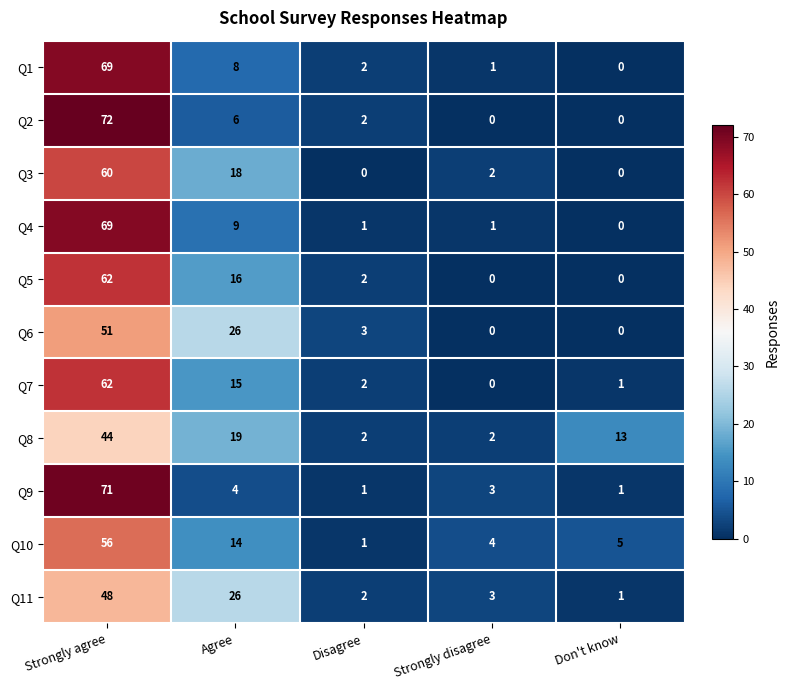

At which label does Q7 reach its minimum?

Strongly disagree